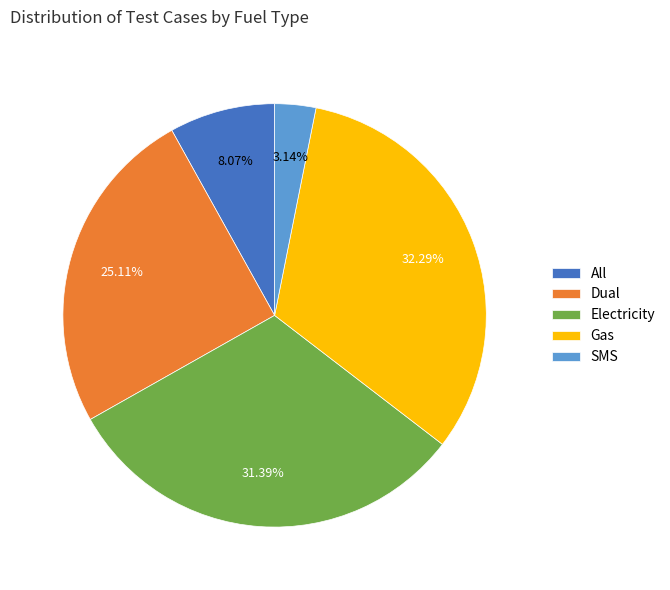

The SMS slice represents 8% of the pie. True or false?

False